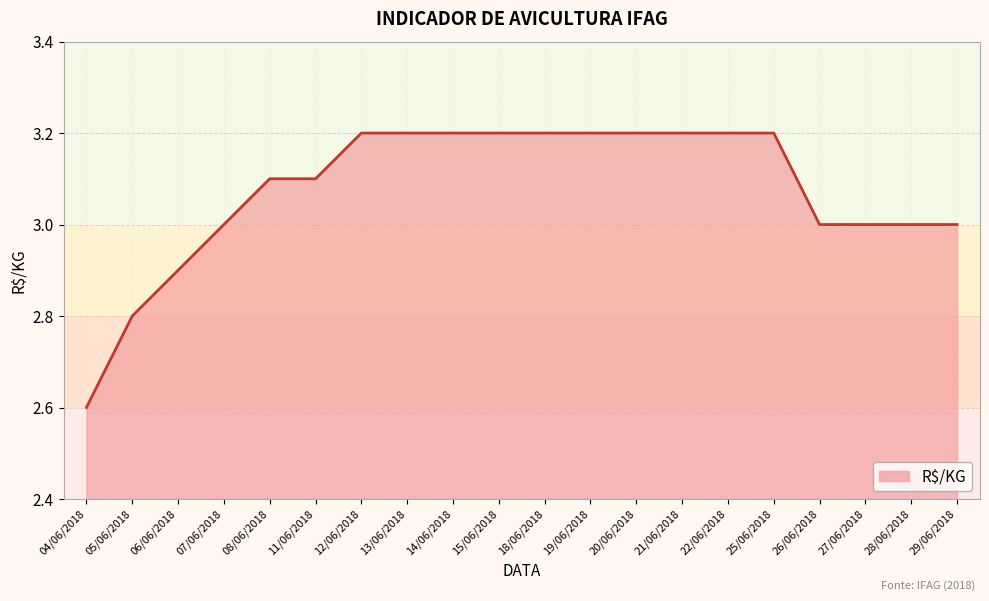

At which category does the chart reach its minimum across all series?

04/06/2018